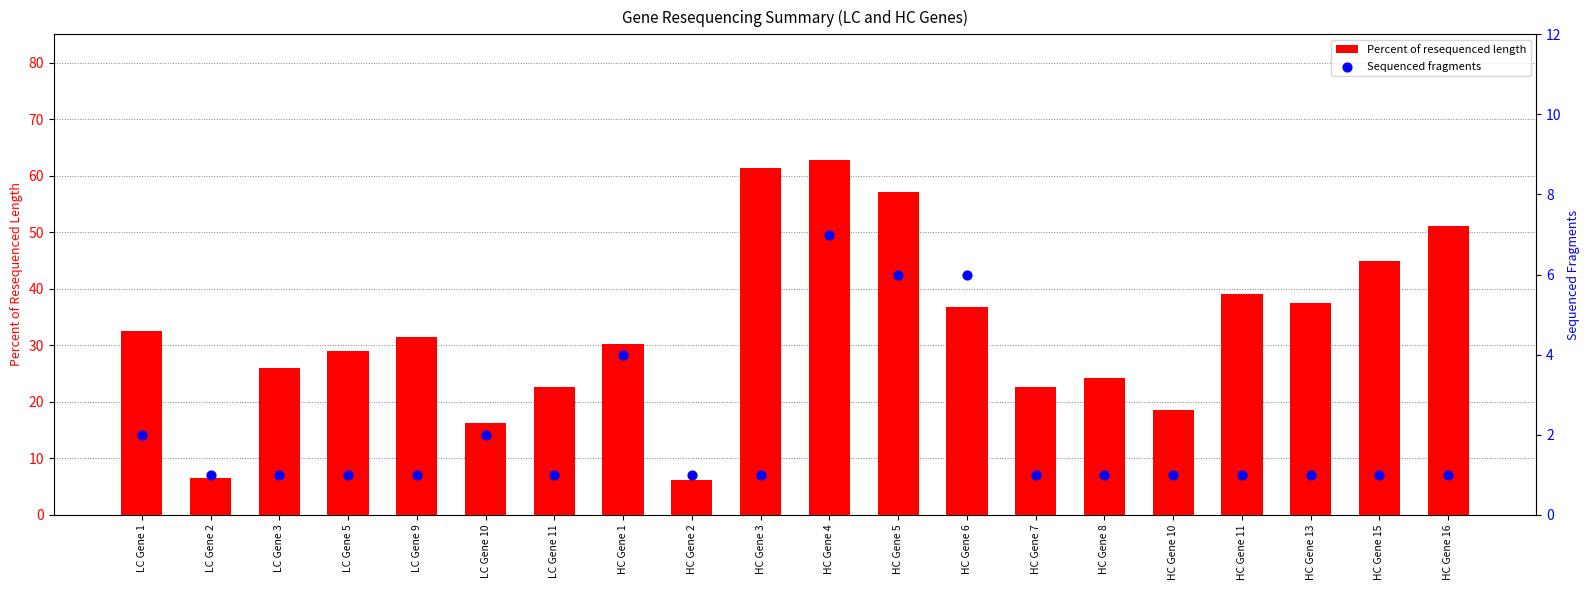

What are all the series names shown in the legend?

Percent of resequenced length, Sequenced fragments